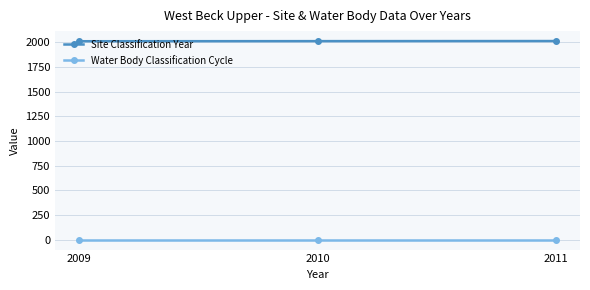

What is the total value across all series at 2011?

2012